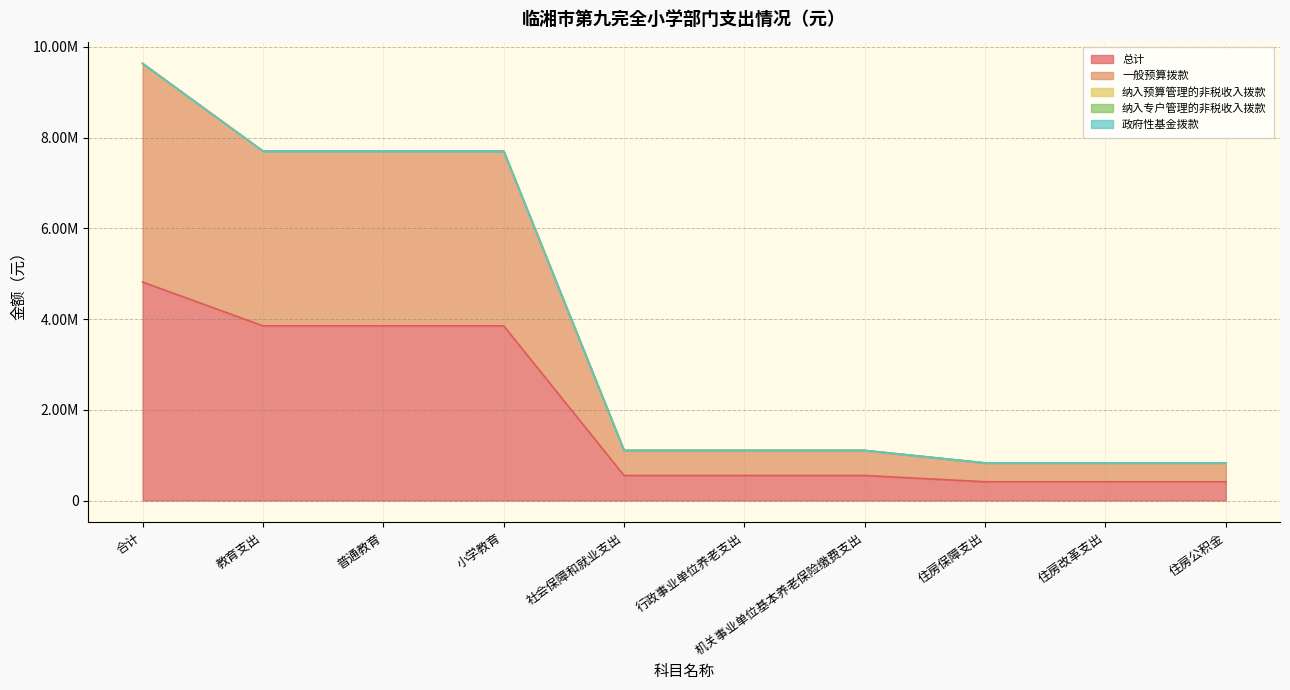

Does the chart display data point markers on the line(s)?

No